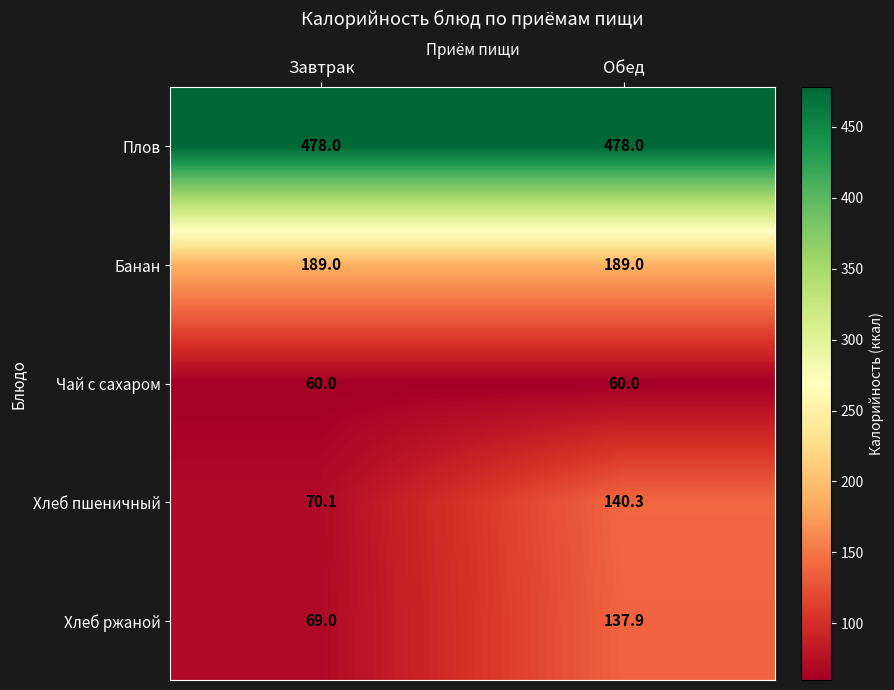

At which category is the sum across all series the highest?

Обед